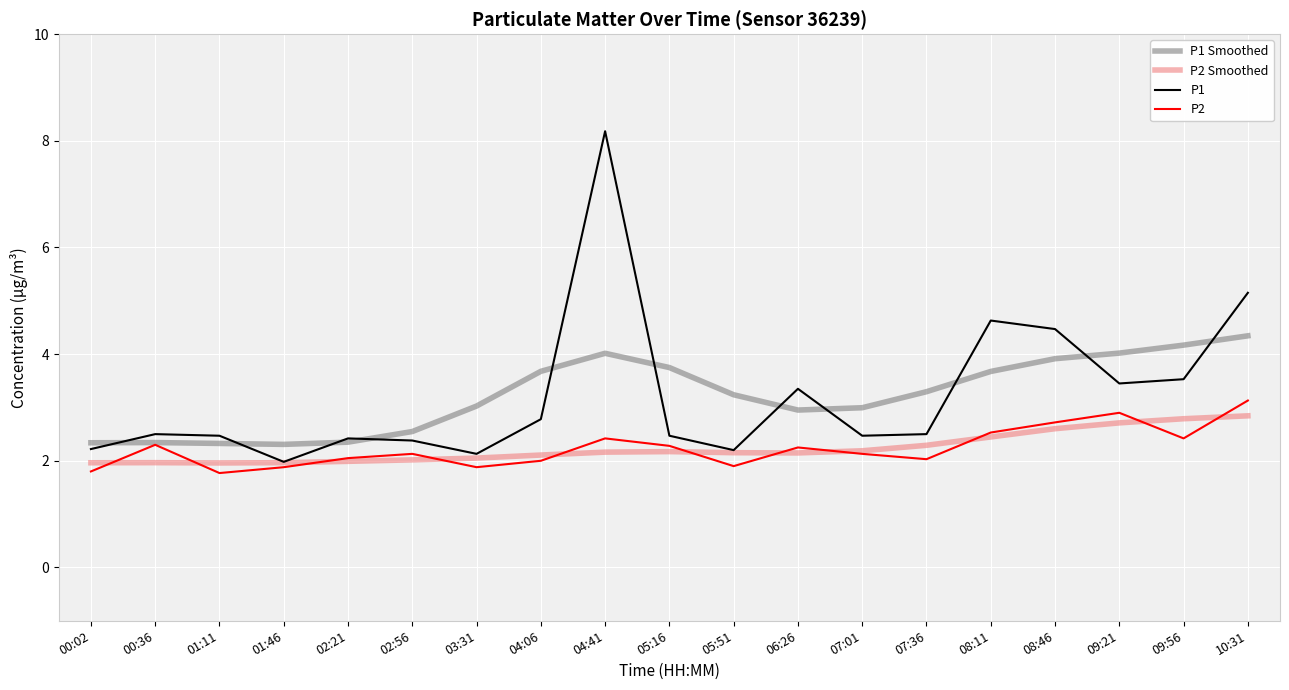

Is it true that P2 Smoothed equals 2.6 at 08:46?

True